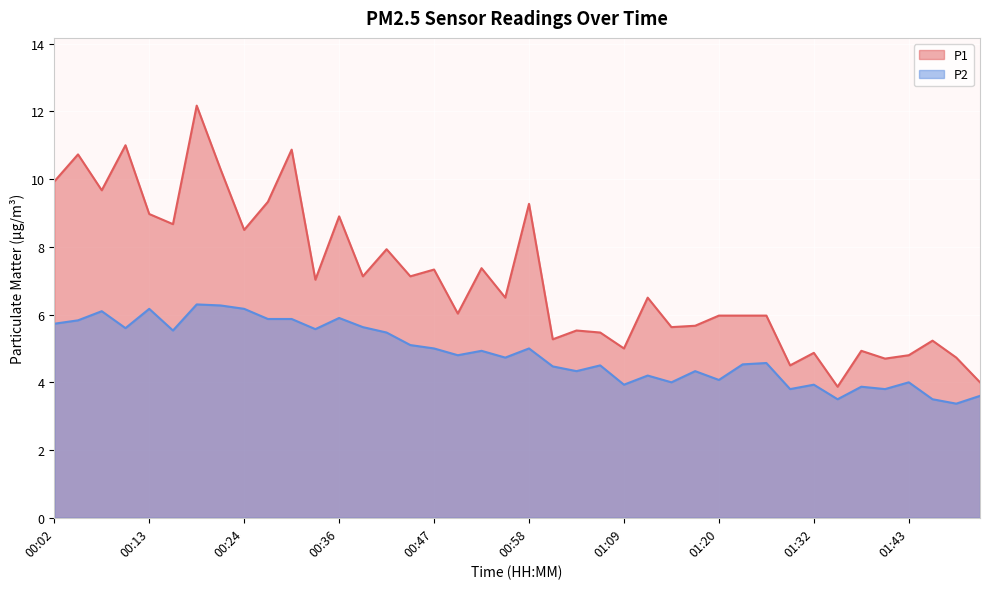

Rank the series at 00:52 from highest to lowest value.

P1, P2